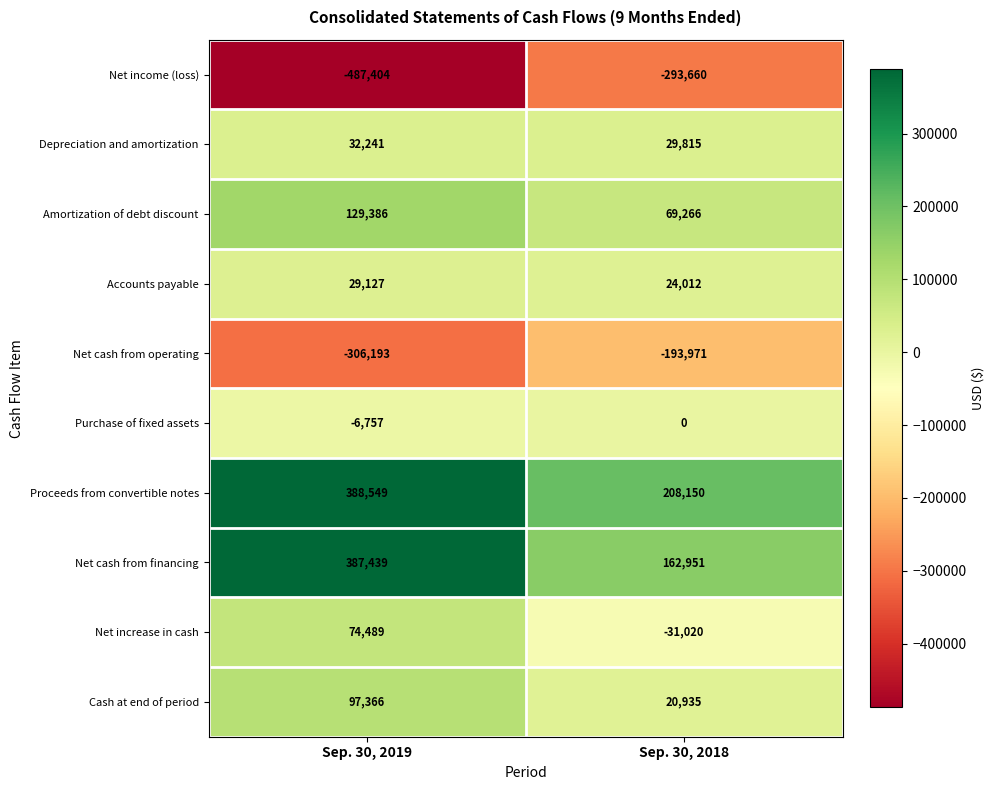

The Net increase in cash series shows 33384 at Sep. 30, 2019. True or false?

False